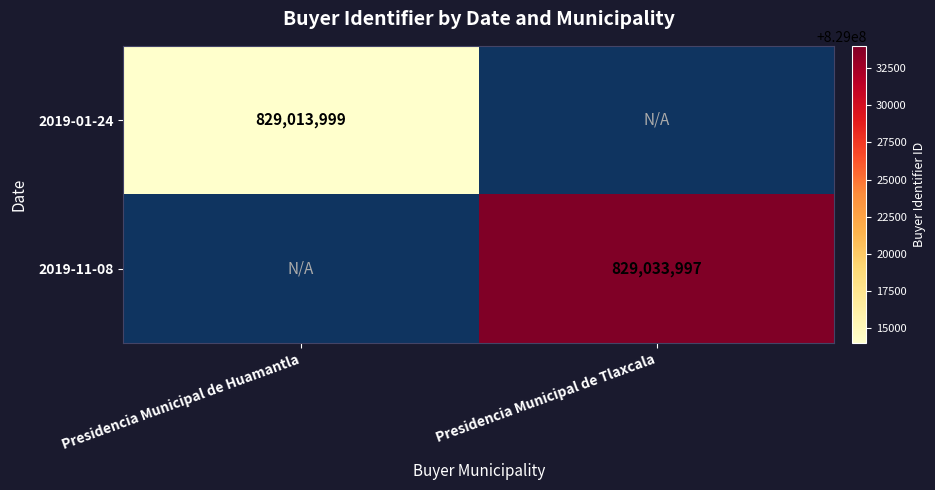

True or false: 2019-01-24 has a value of 829013999 at Presidencia Municipal de Huamantla.

True